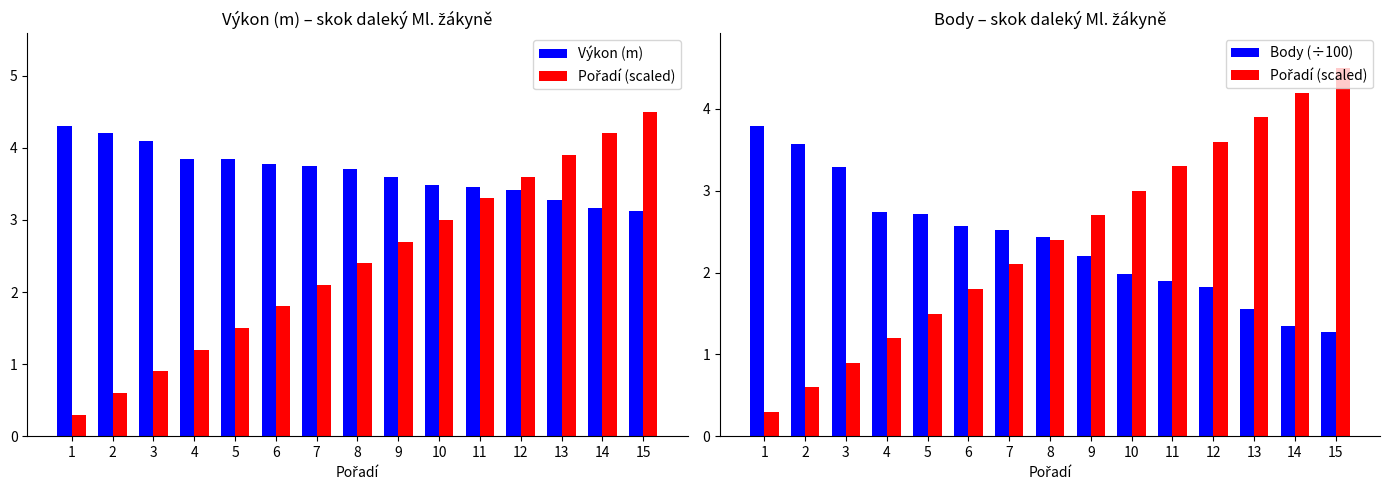

Reading left to right, what are all the values shown in this chart?

Výkon (m): 4.3	4.2	4.1	3.9	3.8	3.8	3.8	3.7	3.6	3.5	3.5	3.4	3.3	3.2	3.1
Pořadí (scaled): 0.3	0.6	0.9	1.2	1.5	1.8	2.1	2.4	2.7	3.0	3.3	3.6	3.9	4.2	4.5
Body (÷100): 3.8	3.6	3.3	2.7	2.7	2.6	2.5	2.4	2.2	2.0	1.9	1.8	1.6	1.4	1.3